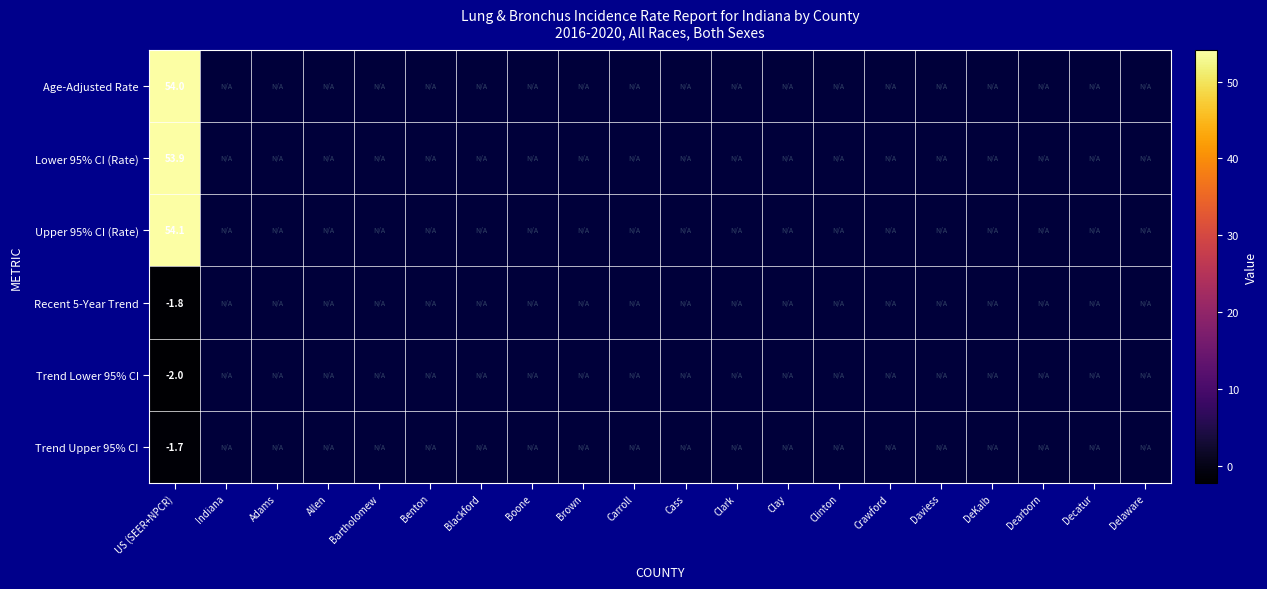

What is the spread (max minus min) of values at US (SEER+NPCR)?

56.1